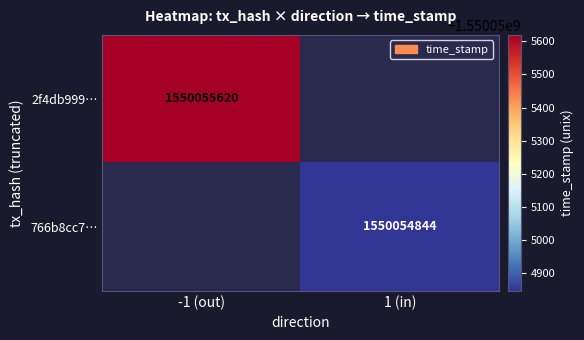

How many positive values does the 2f4db999… series have?

1